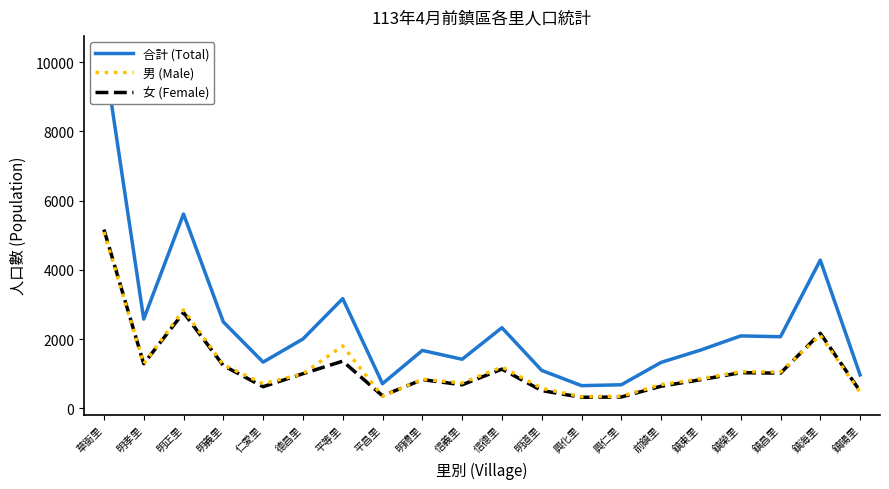

What is the label of the 20th point from the right?

草衙里